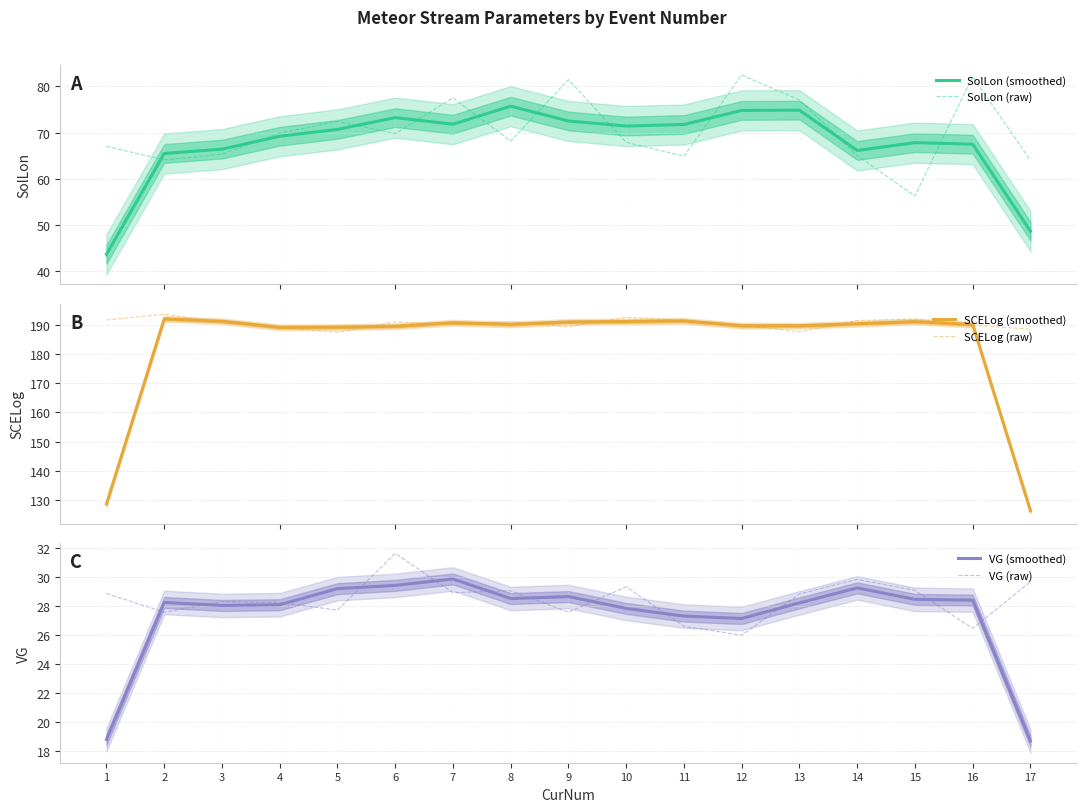

List the series in order of their peak value, lowest first.

VG (smoothed), VG (raw), SolLon (smoothed), SolLon (raw), SCELog (smoothed), SCELog (raw)